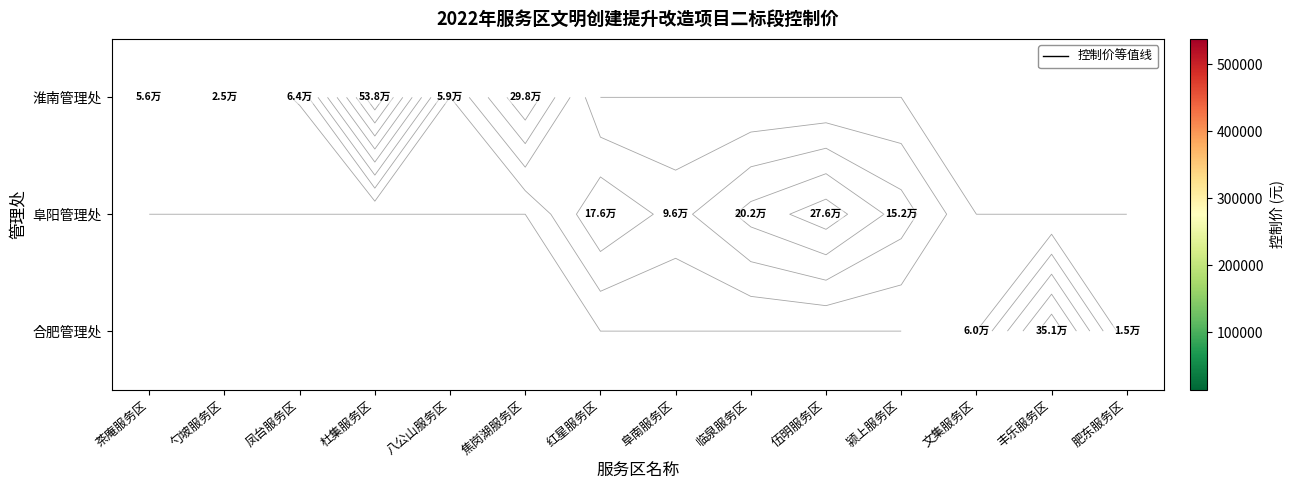

How many distinct data groups are displayed?

3